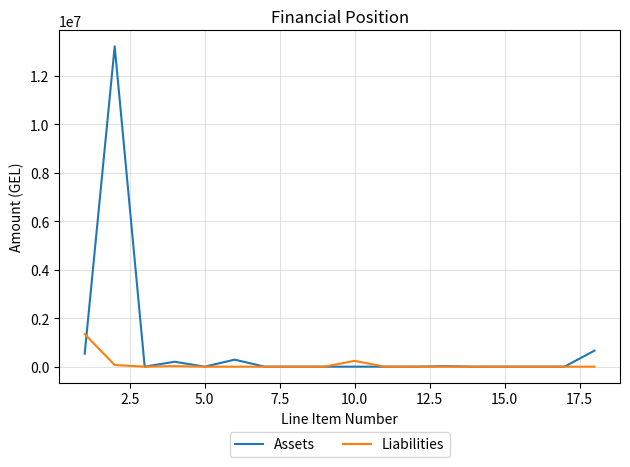

What is the sum of all Liabilities values?

1673984.4